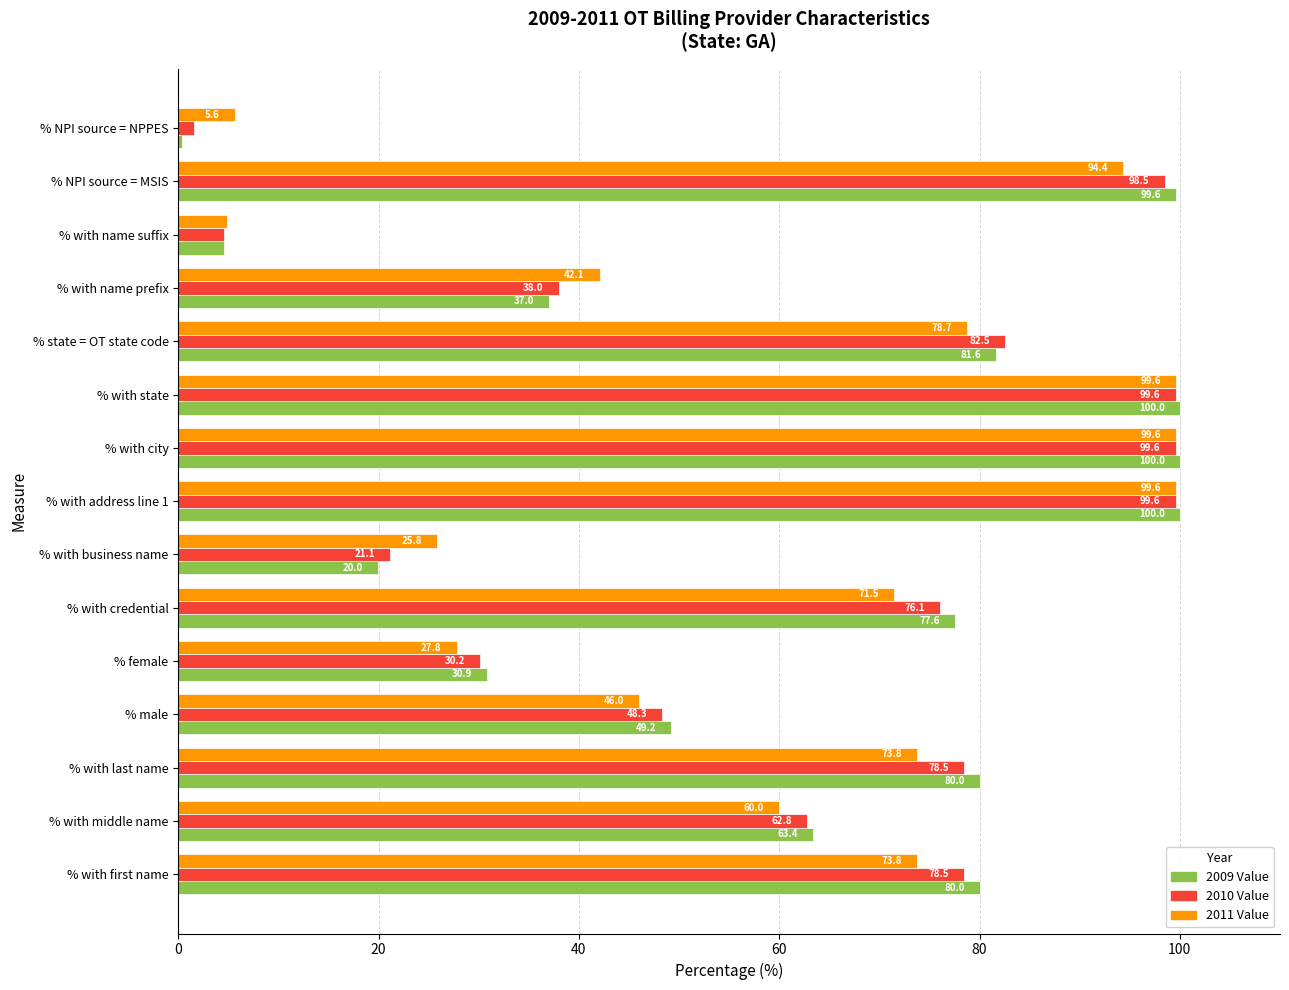

Which series has the widest spread of values?

2009 Value